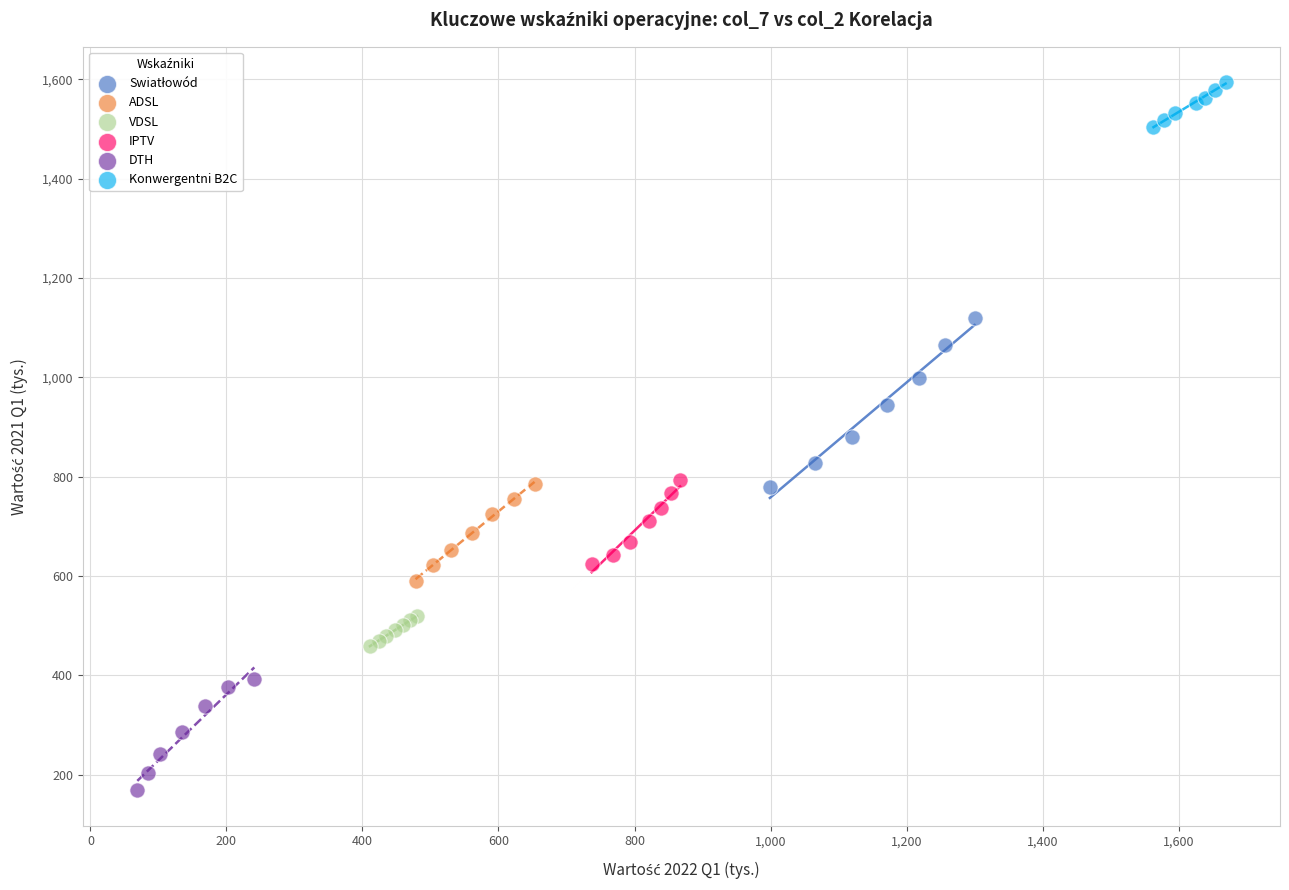

Which series reaches the maximum Y coordinate?

Konwergentni B2C